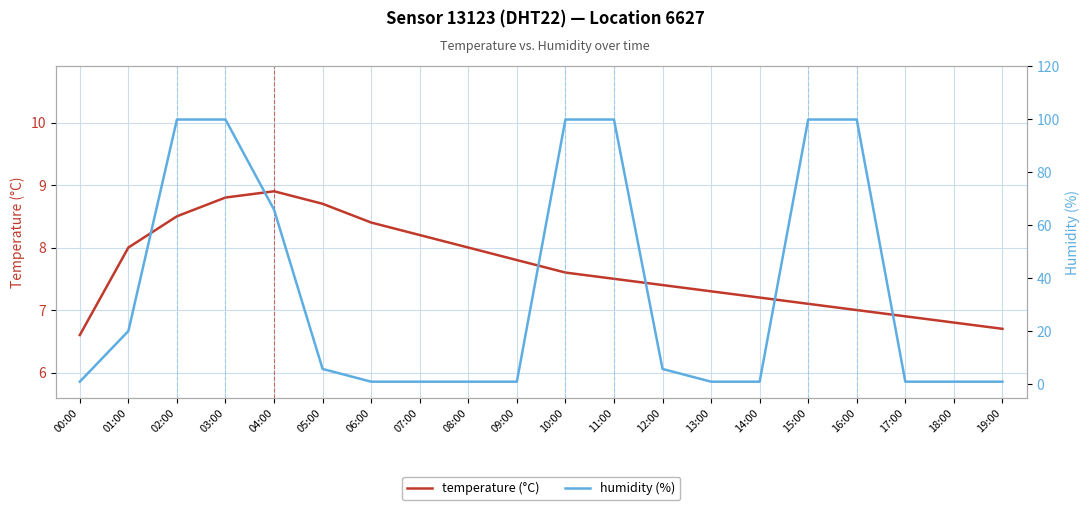

What is the sum of all humidity (%) values?

707.0